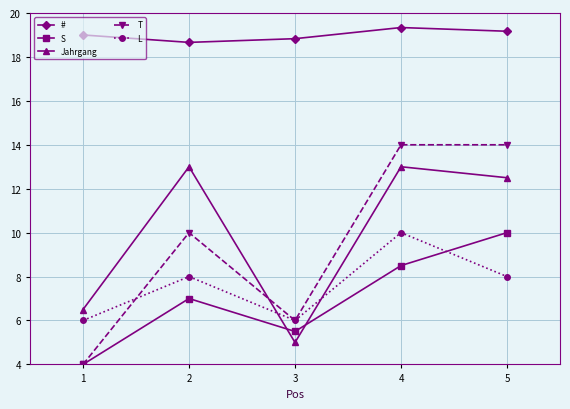

What is the difference between the second highest and second lowest values in the L series?

2.0